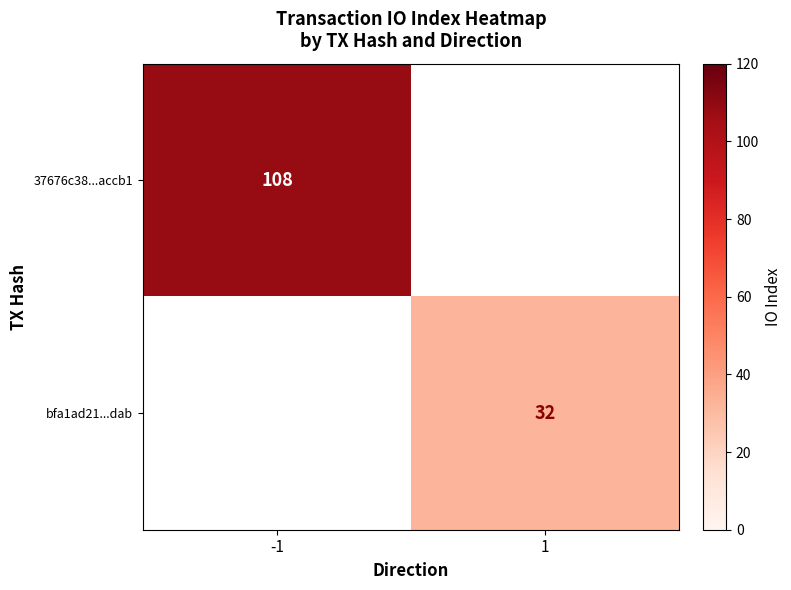

Is the value of bfa1ad21...dab at 1 greater than the value of 37676c38...accb1 at -1?

No